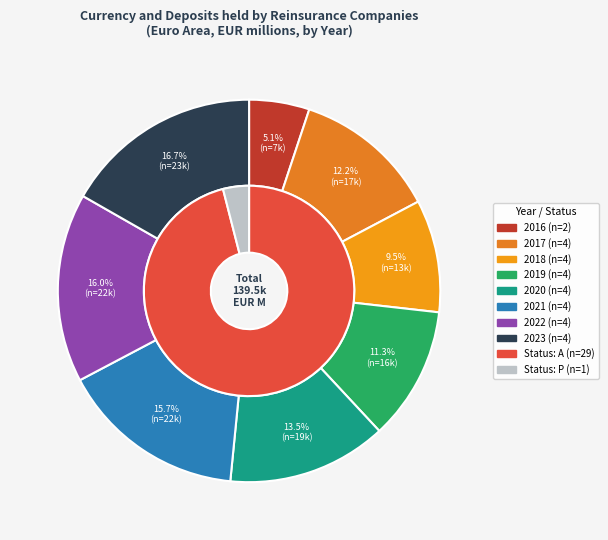

Is there a majority slice in this chart?

No